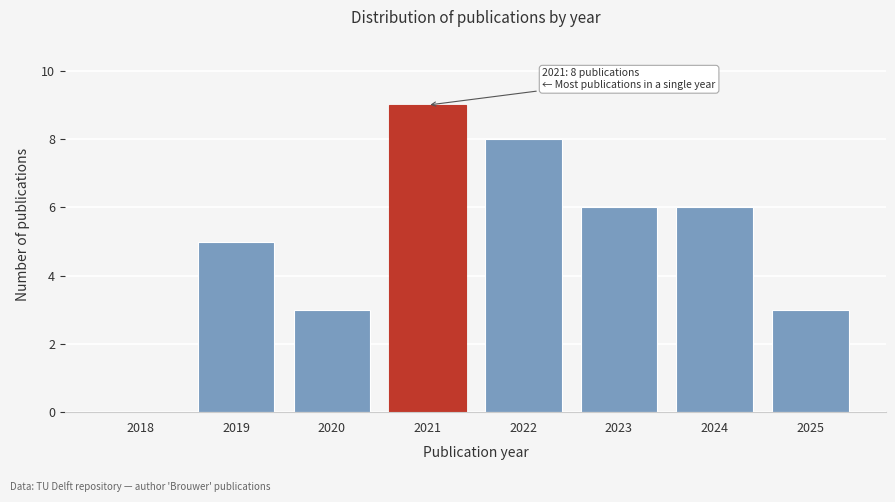

Reading right to left, extract all data points from this chart.

2025=3	2024=6	2023=6	2022=8	2021=9	2020=3	2019=5	2018=0